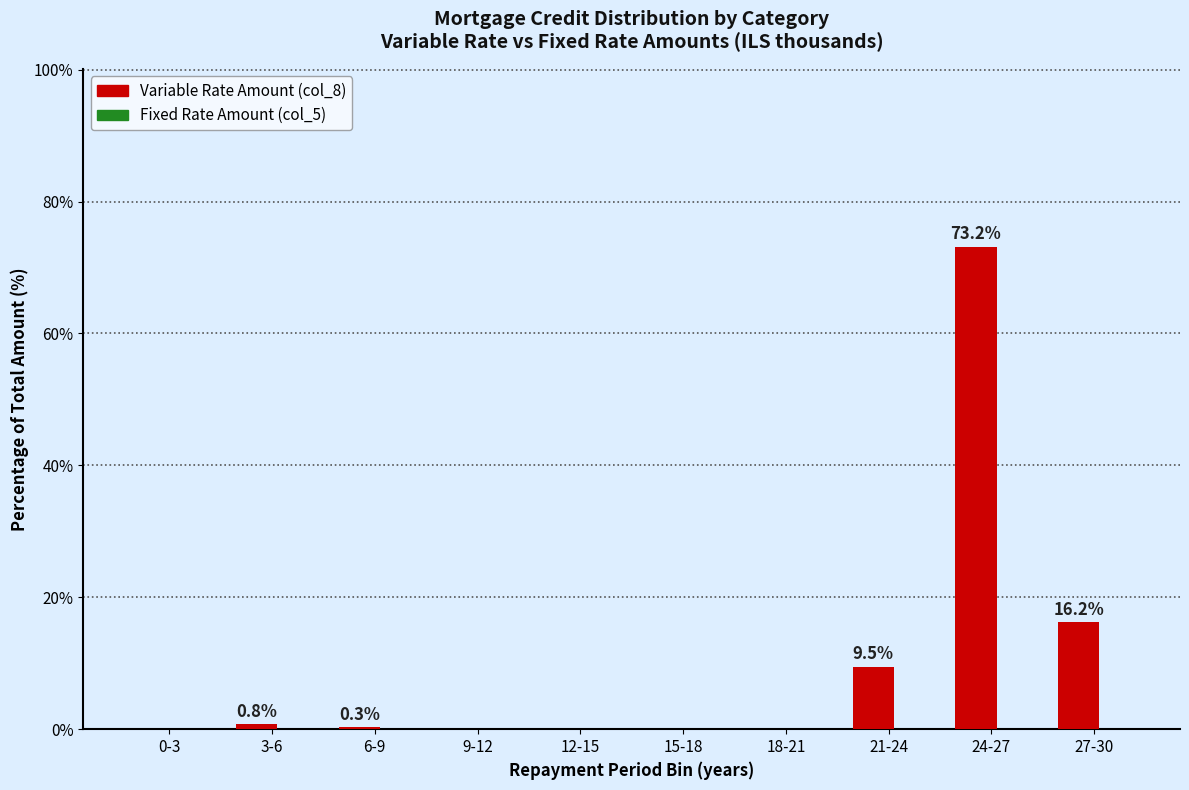

Reading left to right, extract all data points from this chart.

0-3=0.0	3-6=0.8	6-9=0.3	9-12=0.0	12-15=0.0	15-18=0.0	18-21=0.0	21-24=9.5	24-27=73.2	27-30=16.2